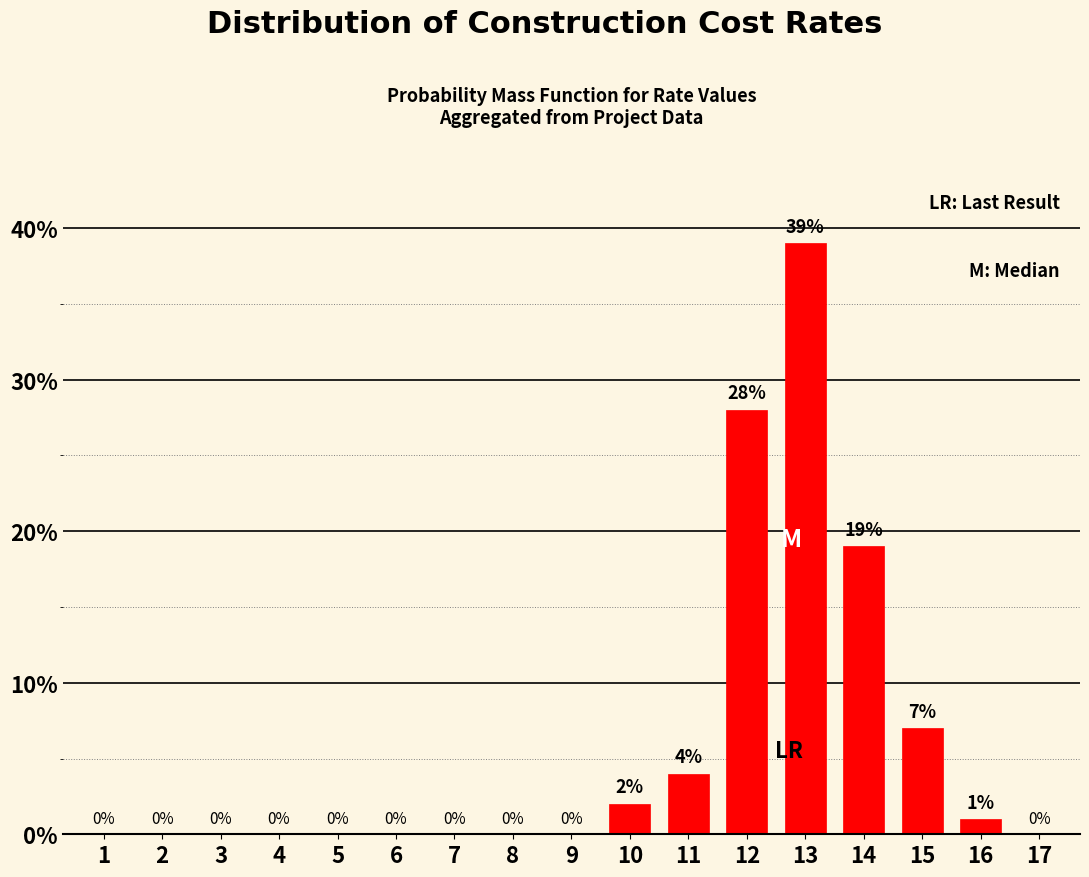

Reading left to right, list all the values displayed in this chart.

1=0.0	2=0.0	3=0.0	4=0.0	5=0.0	6=0.0	7=0.0	8=0.0	9=0.0	10=2.0	11=4.0	12=28.0	13=39.0	14=19.0	15=7.0	16=1.0	17=0.0